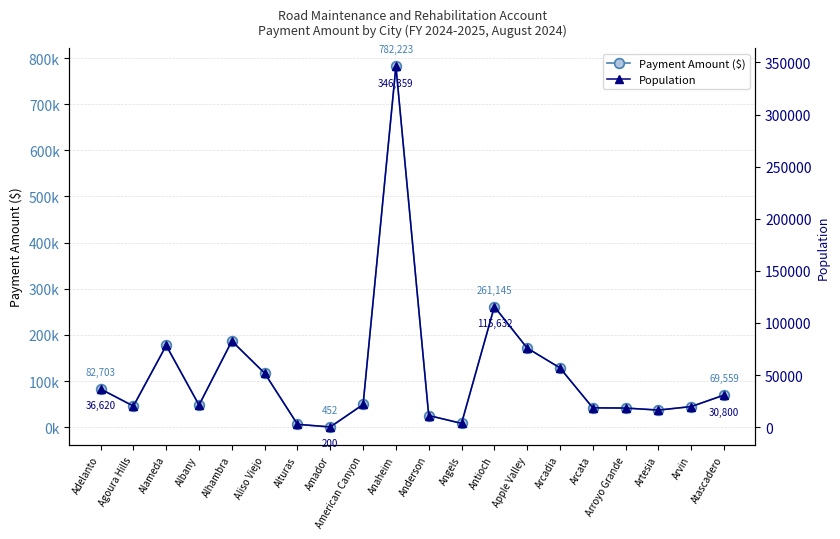

How many values in the Population series exceed 21758?

9